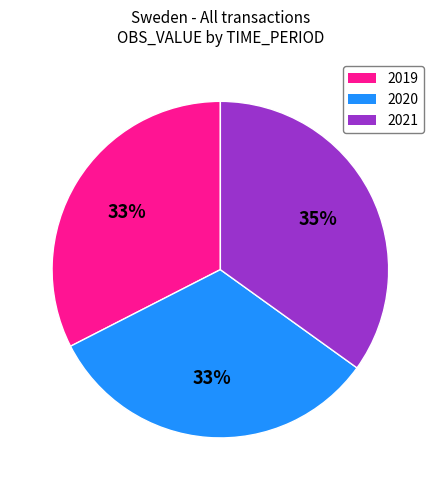

How many slices are in this pie chart?

3